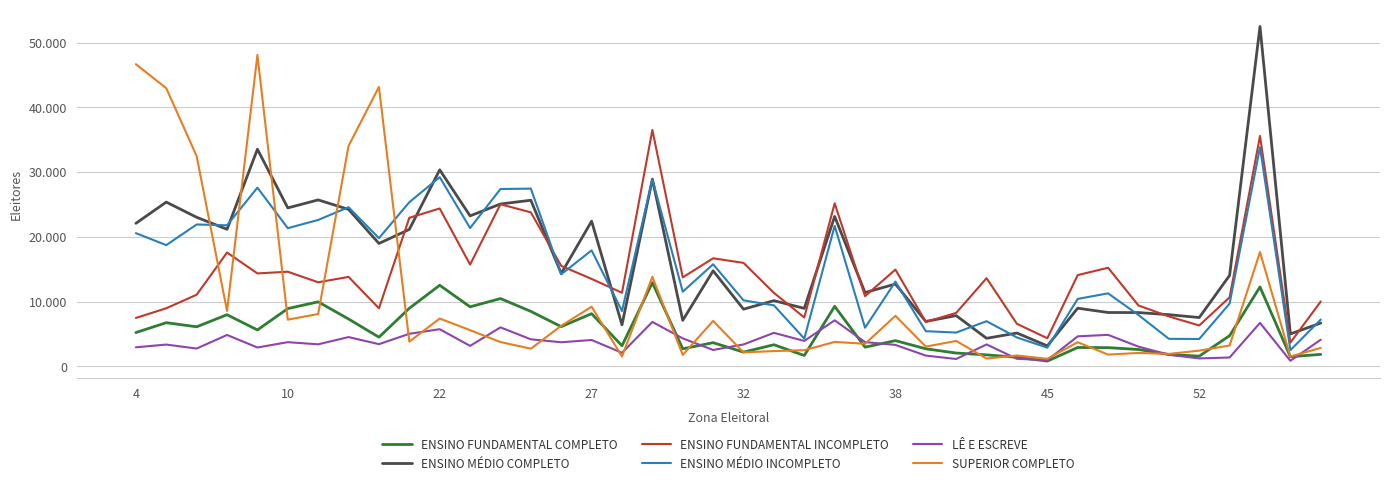

What are all the series names shown in the legend?

ENSINO FUNDAMENTAL COMPLETO, ENSINO MÉDIO COMPLETO, ENSINO FUNDAMENTAL INCOMPLETO, ENSINO MÉDIO INCOMPLETO, LÊ E ESCREVE, SUPERIOR COMPLETO